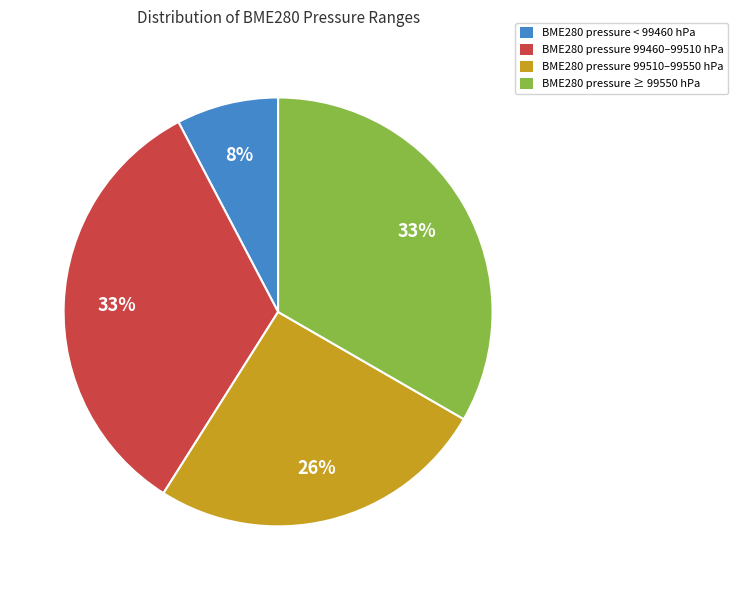

What is the smallest slice in the pie chart?

BME280 pressure < 99460 hPa